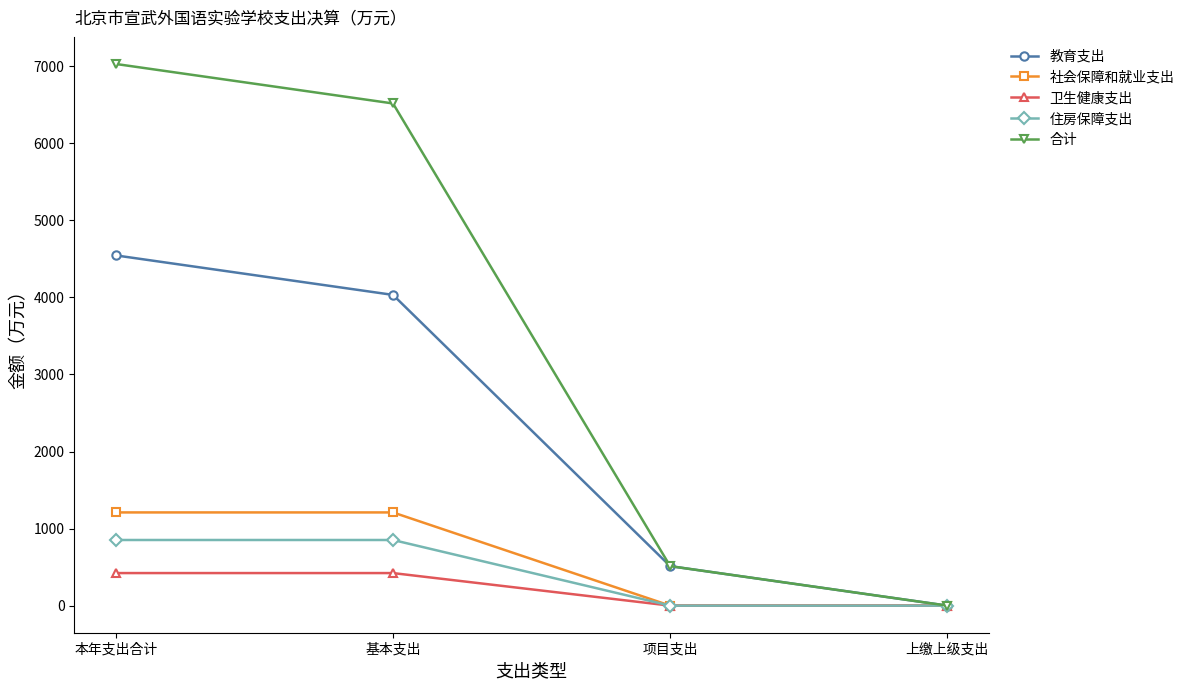

What value does the 教育支出 series have at 项目支出?

512.5